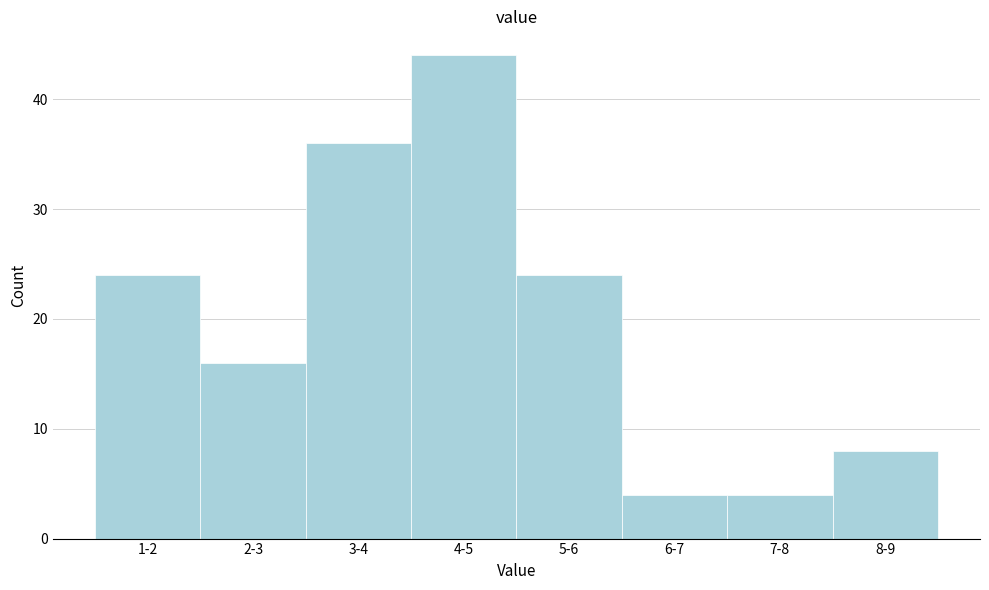

Reading left to right, extract all data points from this chart.

1-2=24	2-3=16	3-4=36	4-5=44	5-6=24	6-7=4	7-8=4	8-9=8